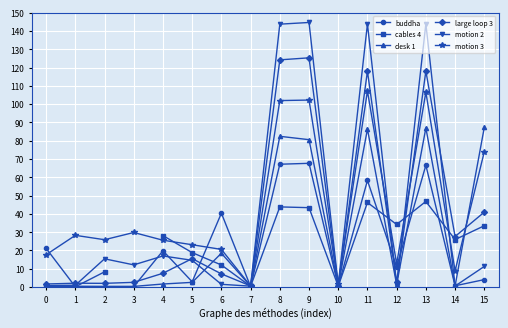

Between 11 and 5, which is larger?

11